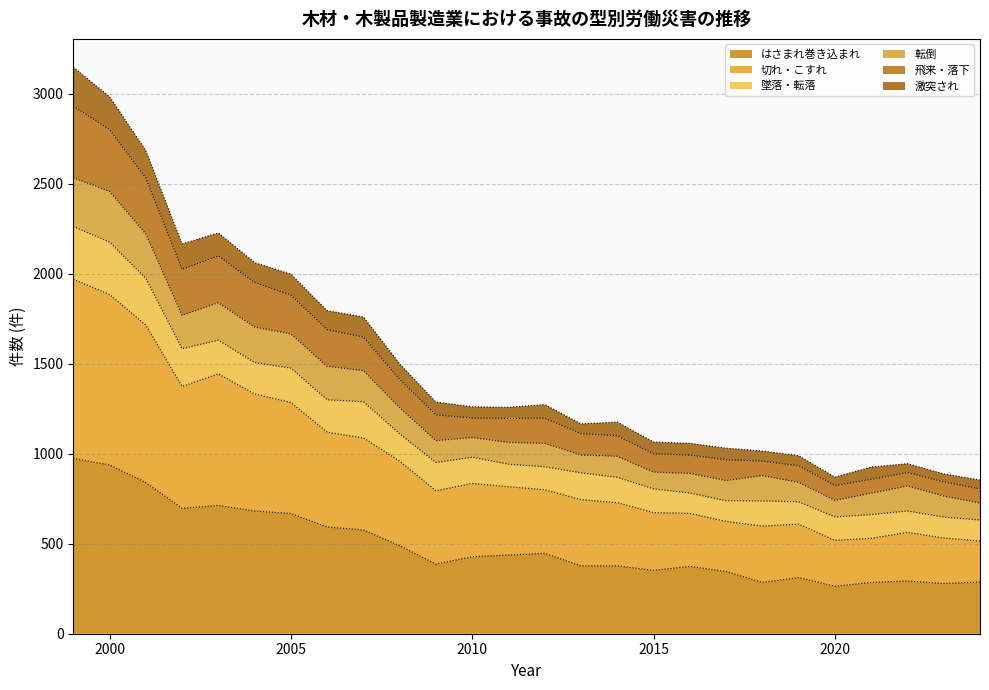

At which label does 切れ・こすれ reach its minimum?

2024